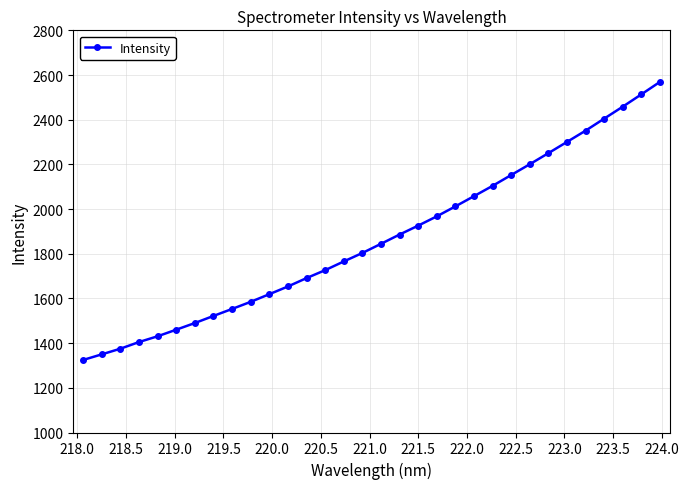

True or false: there are more than 1 points higher than both neighbors.

False